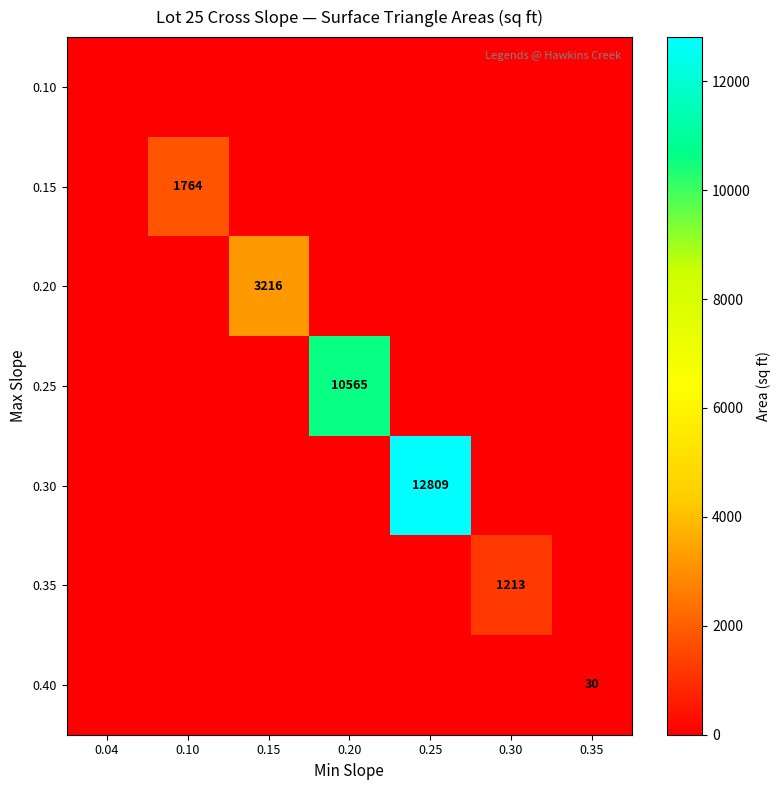

True or false: 0.30 has a value of 12809 at 0.25.

True